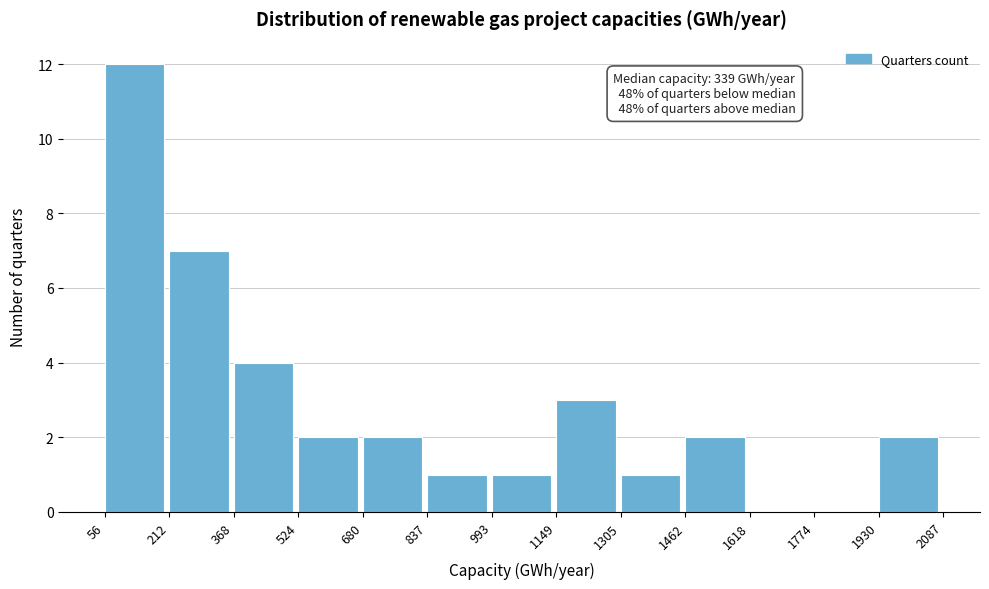

Which range on the x-axis has the tallest bar?

56 to 212